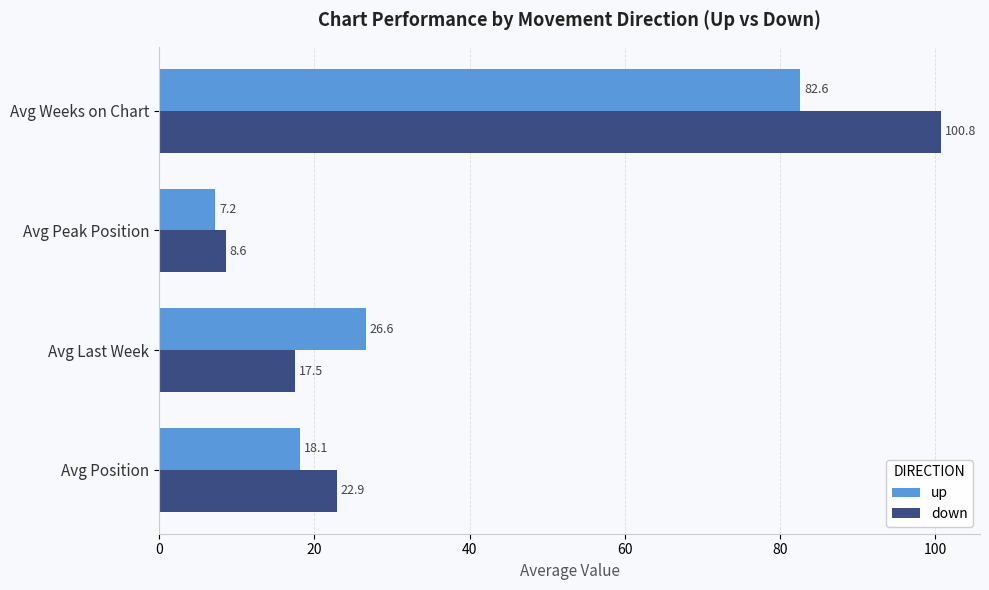

At Avg Last Week, list the series in order from largest to smallest.

up, down